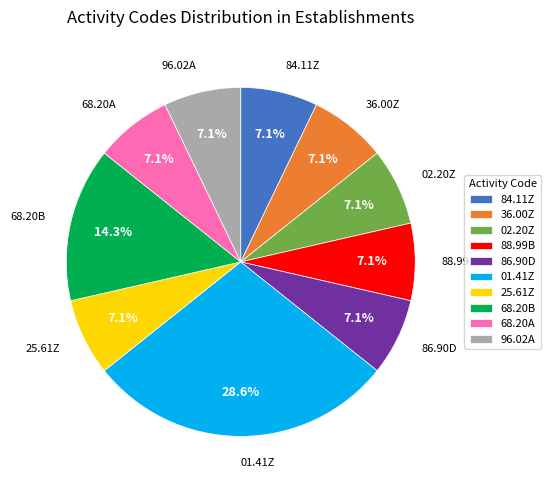

What portion of the pie excludes 86.90D?

92.9%